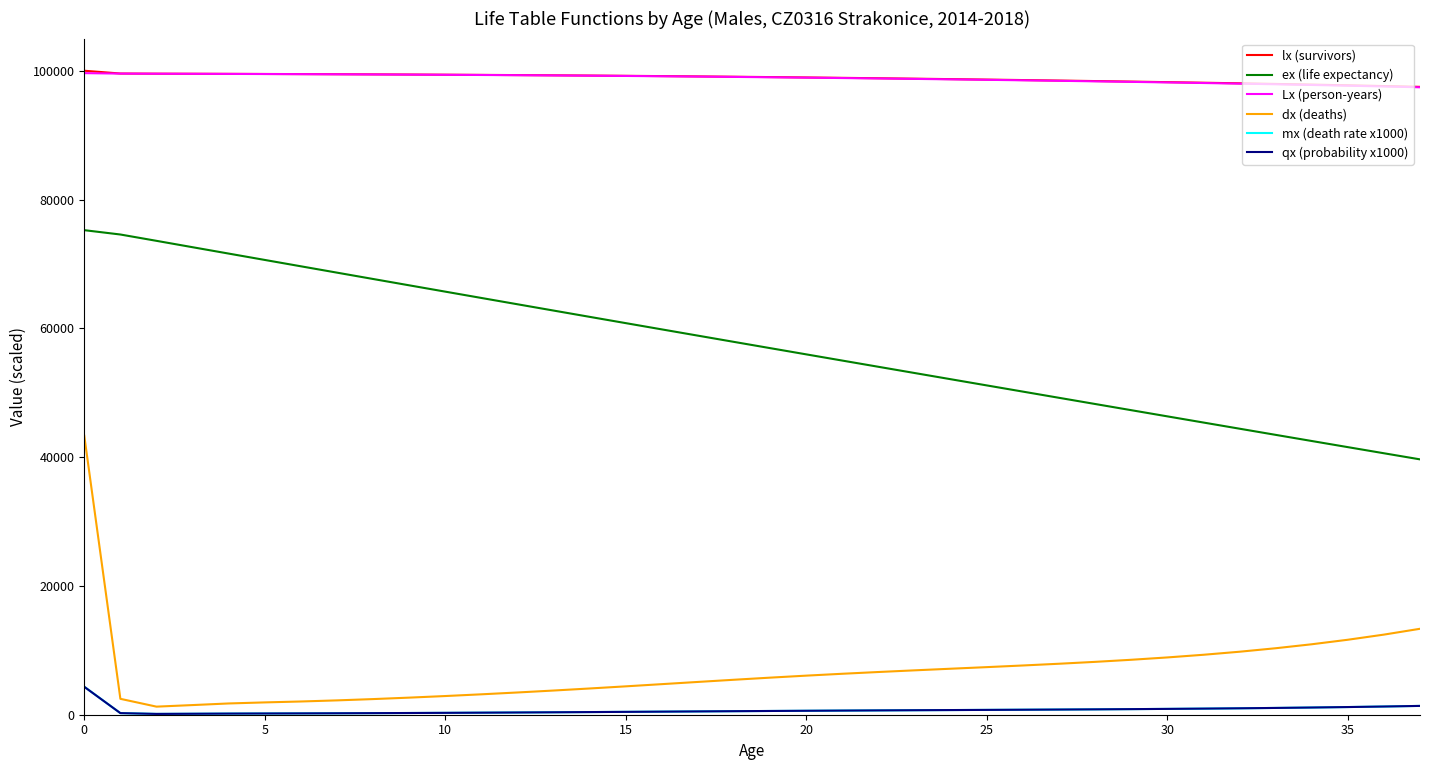

What is the highest value of the qx (probability x1000) series?

4331.6